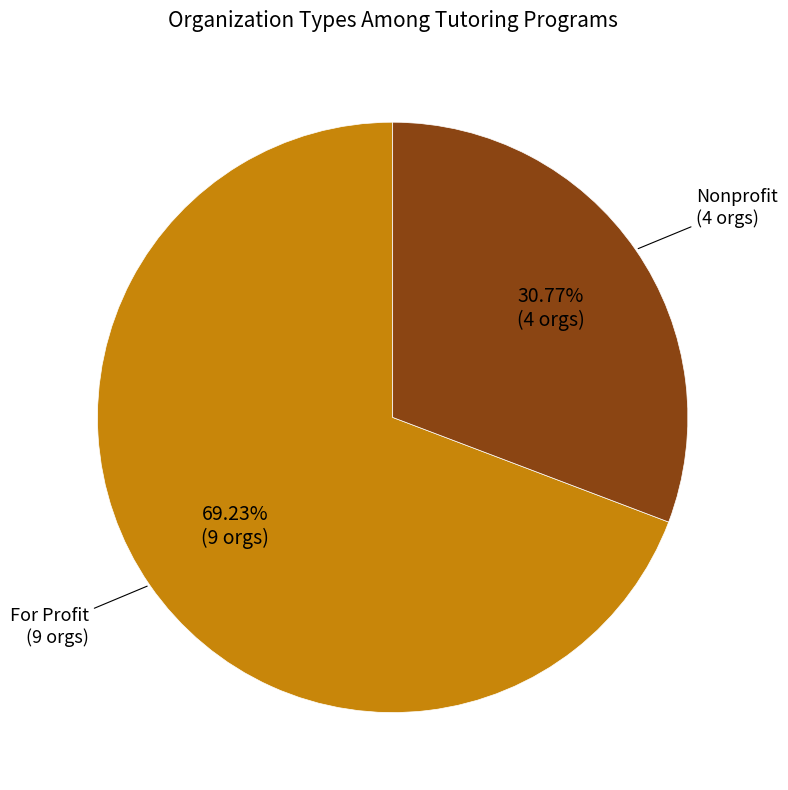

What is the majority slice?

For Profit